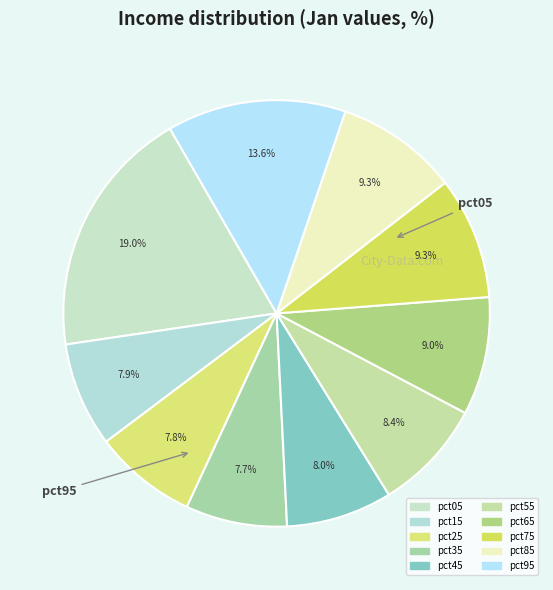

Count the number of slices in the pie.

10